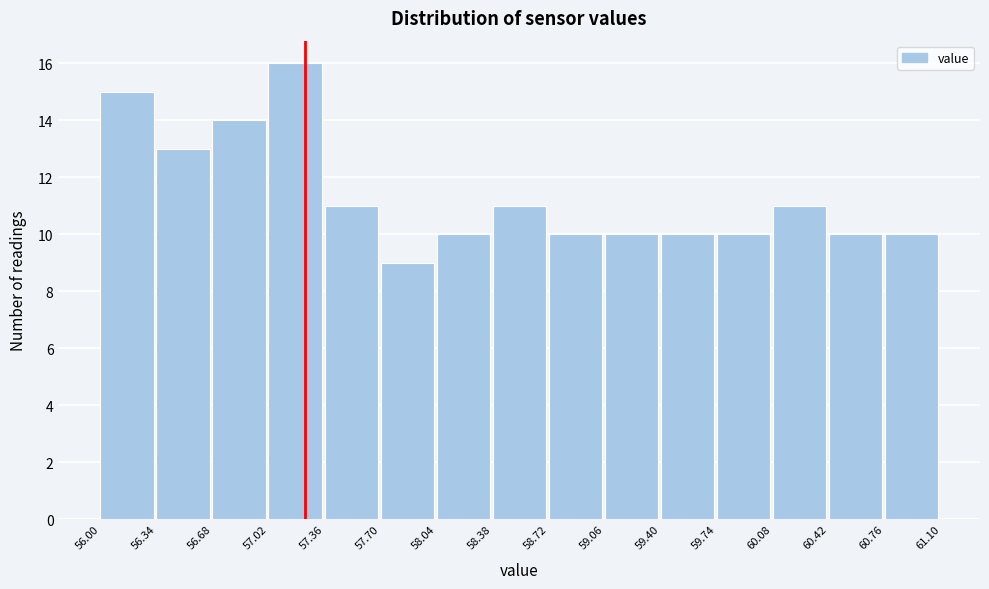

What is the height of the bar covering 60.76 to 61.10 on the x-axis? The values are not printed on the chart, so give them approximately, as read against the axis.

10